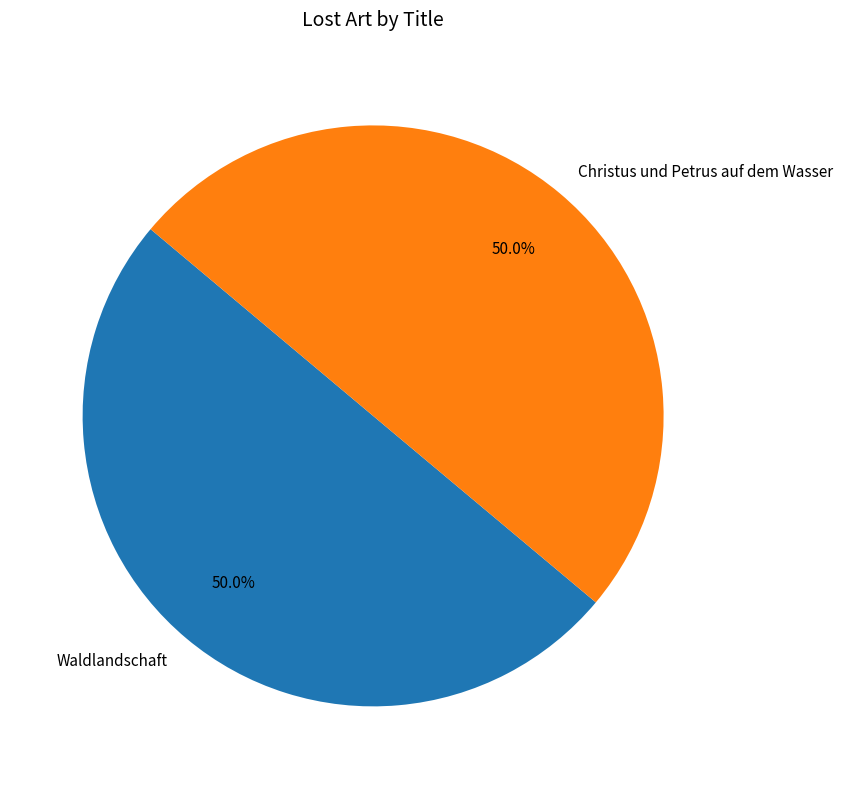

Combined, what portion of the pie is Christus und Petrus auf dem Wasser and Waldlandschaft?

100.0%